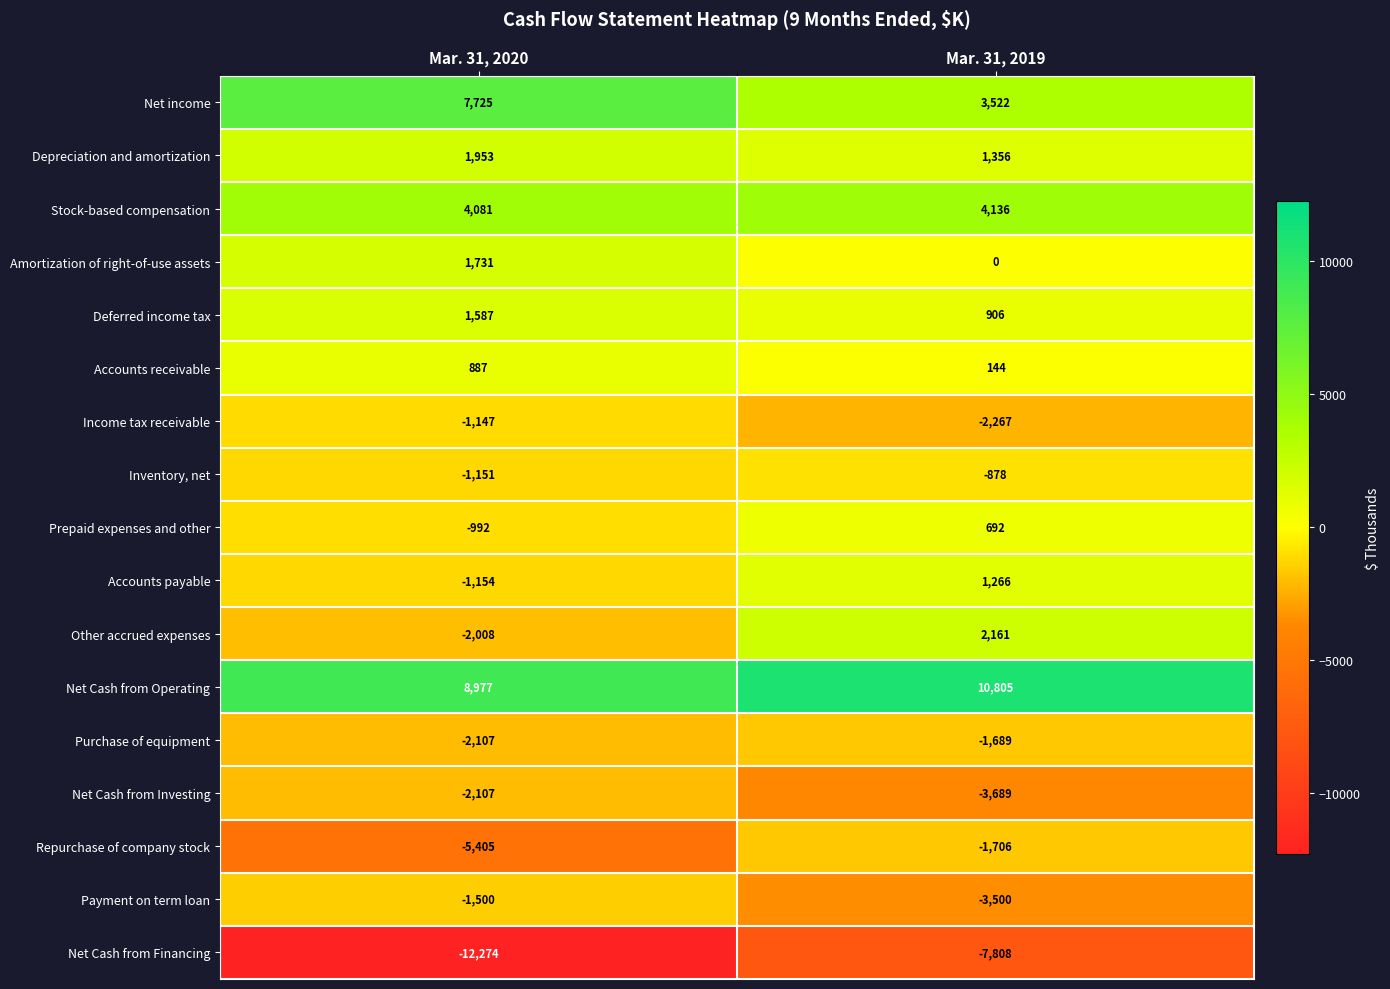

Which category has the lowest value in the Depreciation and amortization series?

Mar. 31, 2019